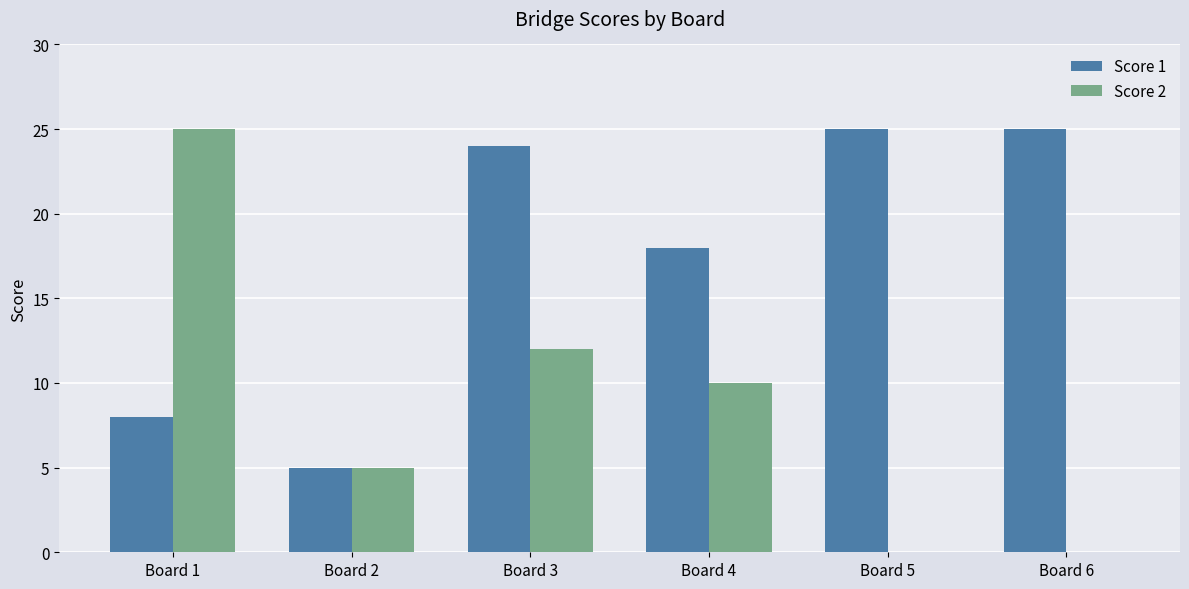

At which category is the sum across all series the highest?

Board 3